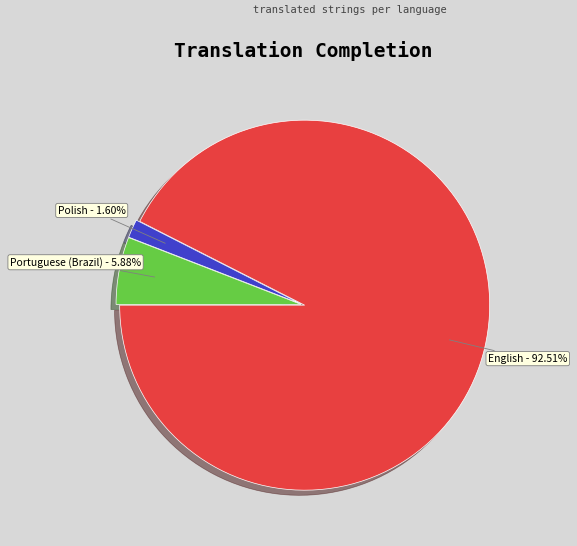

What is the ratio of the value at Polish to the value at Portuguese (Brazil)?

0.3